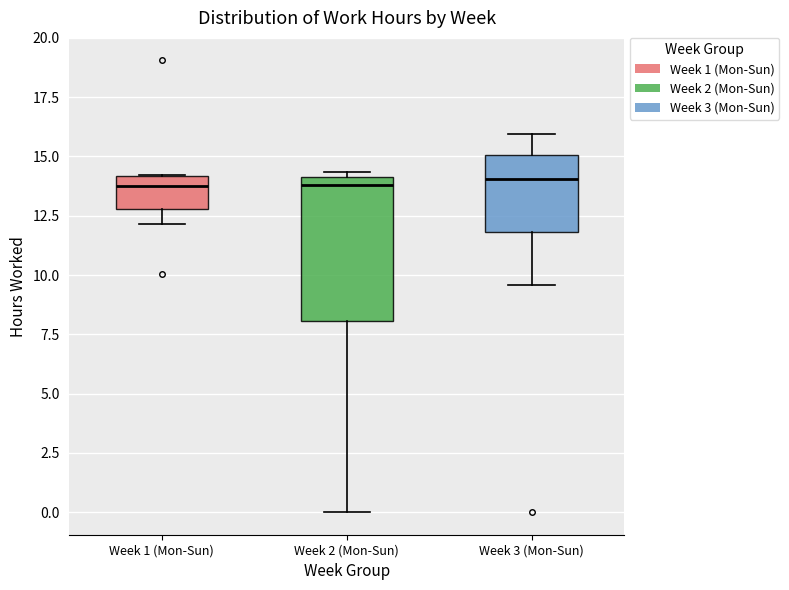

Reading left to right, read every box against the y-axis: the position of its median line, the range the box covers, and the ends of its whiskers. The values are not printed on the chart, so give them approximately, as read against the axis.

Week 1 (Mon-Sun): median 14.0 (just below the box's upper edge), box 13.0 to 14.0, whiskers 12.0 to 14.0
Week 2 (Mon-Sun): median 14.0 (just below the box's upper edge), box 8.0 to 14.0, whiskers 0.0 to 14.5
Week 3 (Mon-Sun): median 14.0, box 12.0 to 15.0, whiskers 9.5 to 16.0